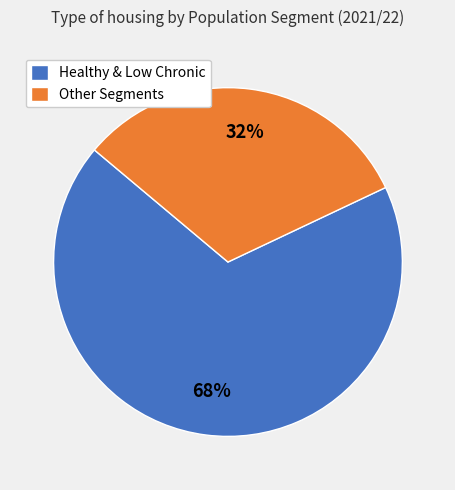

How many segments does this pie chart have?

2